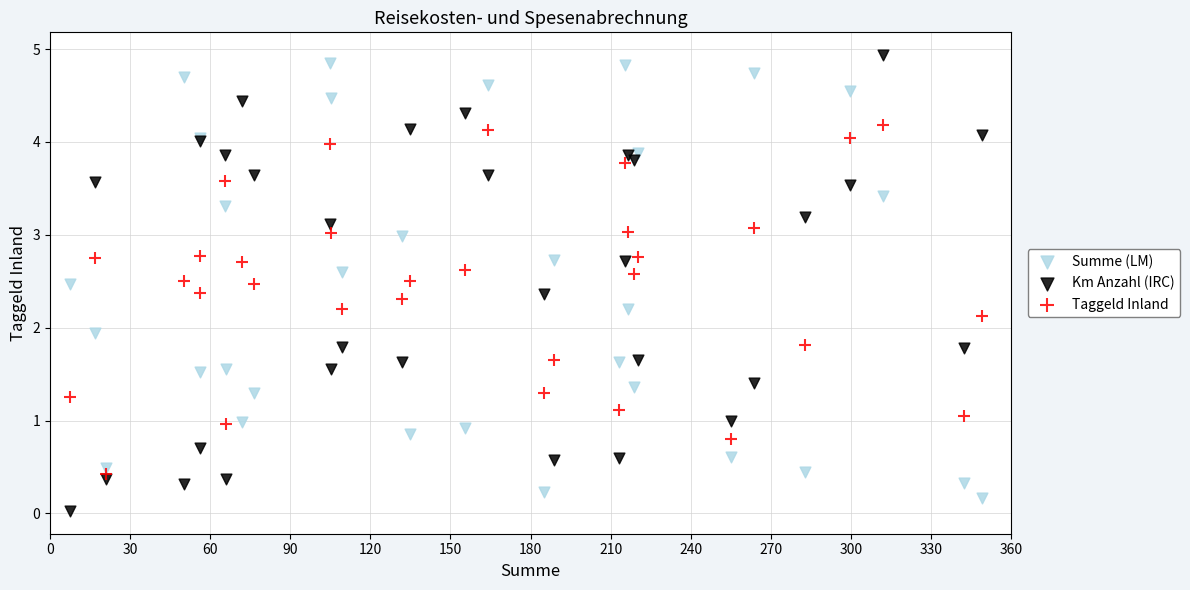

Which series reaches the minimum Y coordinate?

Km Anzahl (IRC)